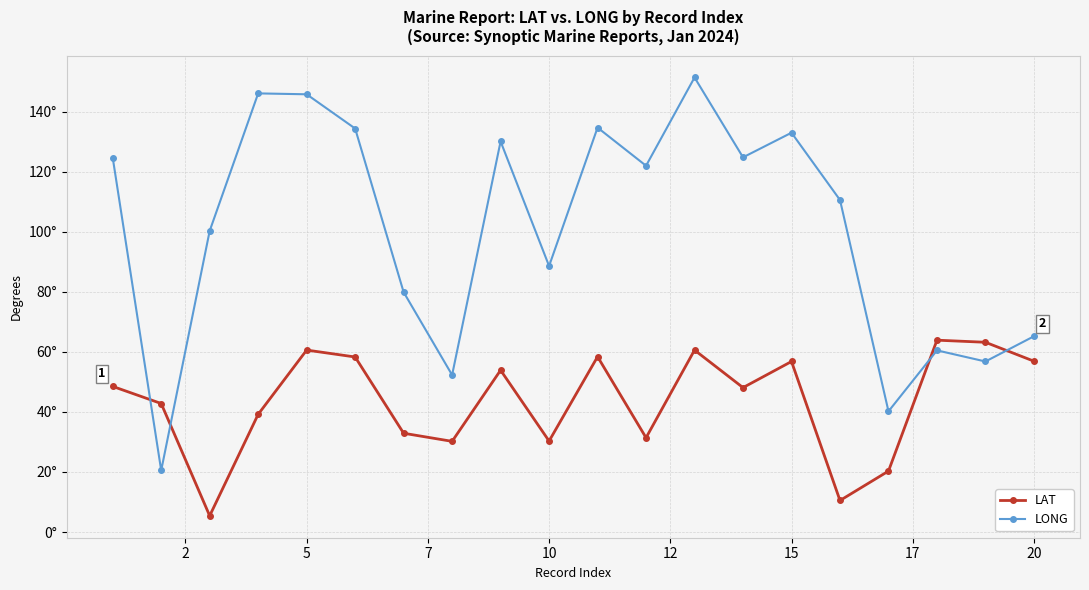

Reading right to left, extract all data points from this chart.

LAT: 56.9	63.2	63.9	20.3	10.5	56.8	48.1	60.6	31.4	58.4	30.3	53.9	30.2	32.9	58.3	60.6	39.2	5.4	42.8	48.5
LONG: 65.2	56.8	60.5	40.2	110.6	133.0	124.8	151.4	122.0	134.7	88.6	130.1	52.3	79.9	134.4	145.8	146.1	100.3	20.5	124.7